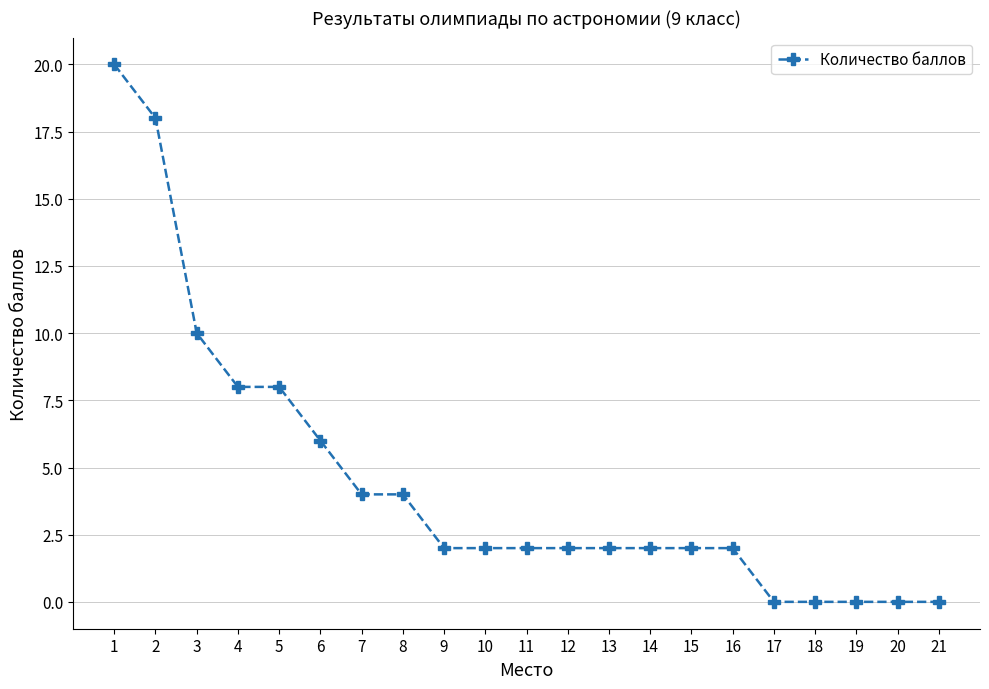

What is the approximate value at 10?

2